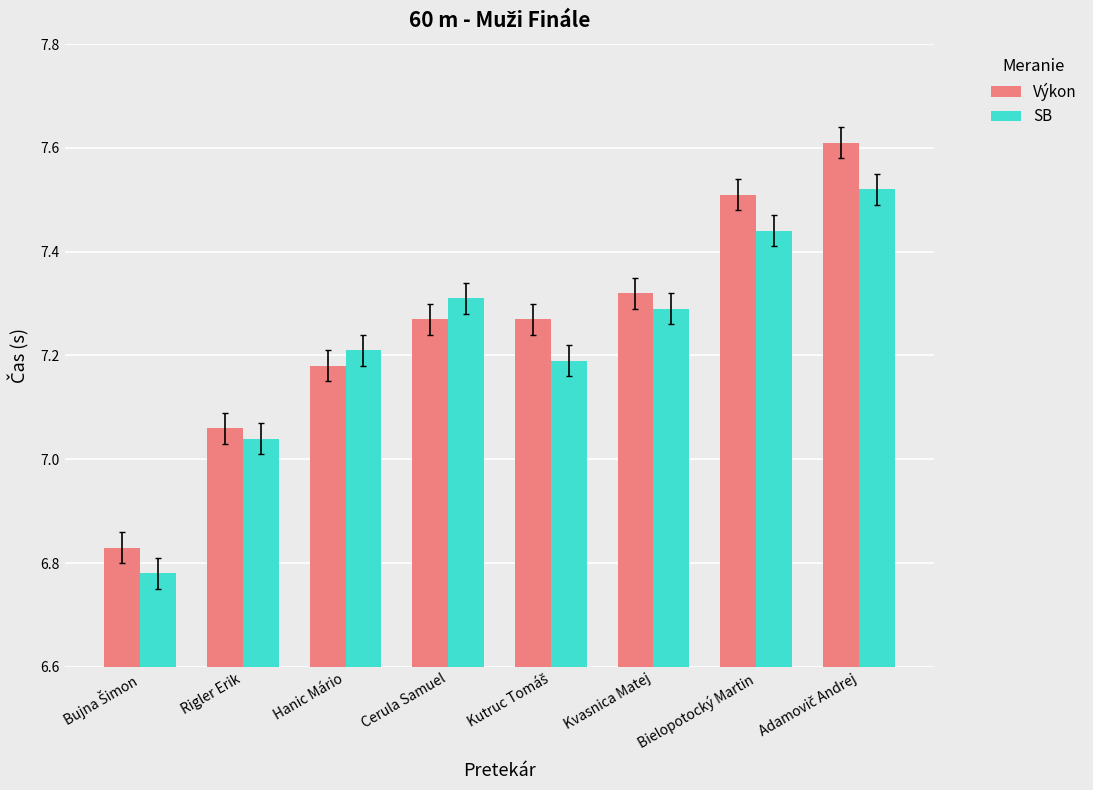

What is the sum of all SB values?

57.8